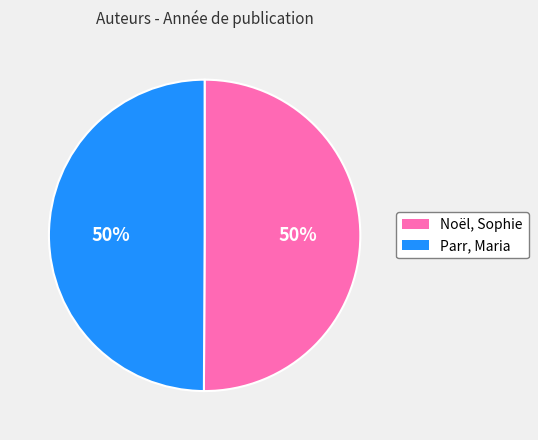

To the nearest percent, what portion does Parr, Maria represent?

50%